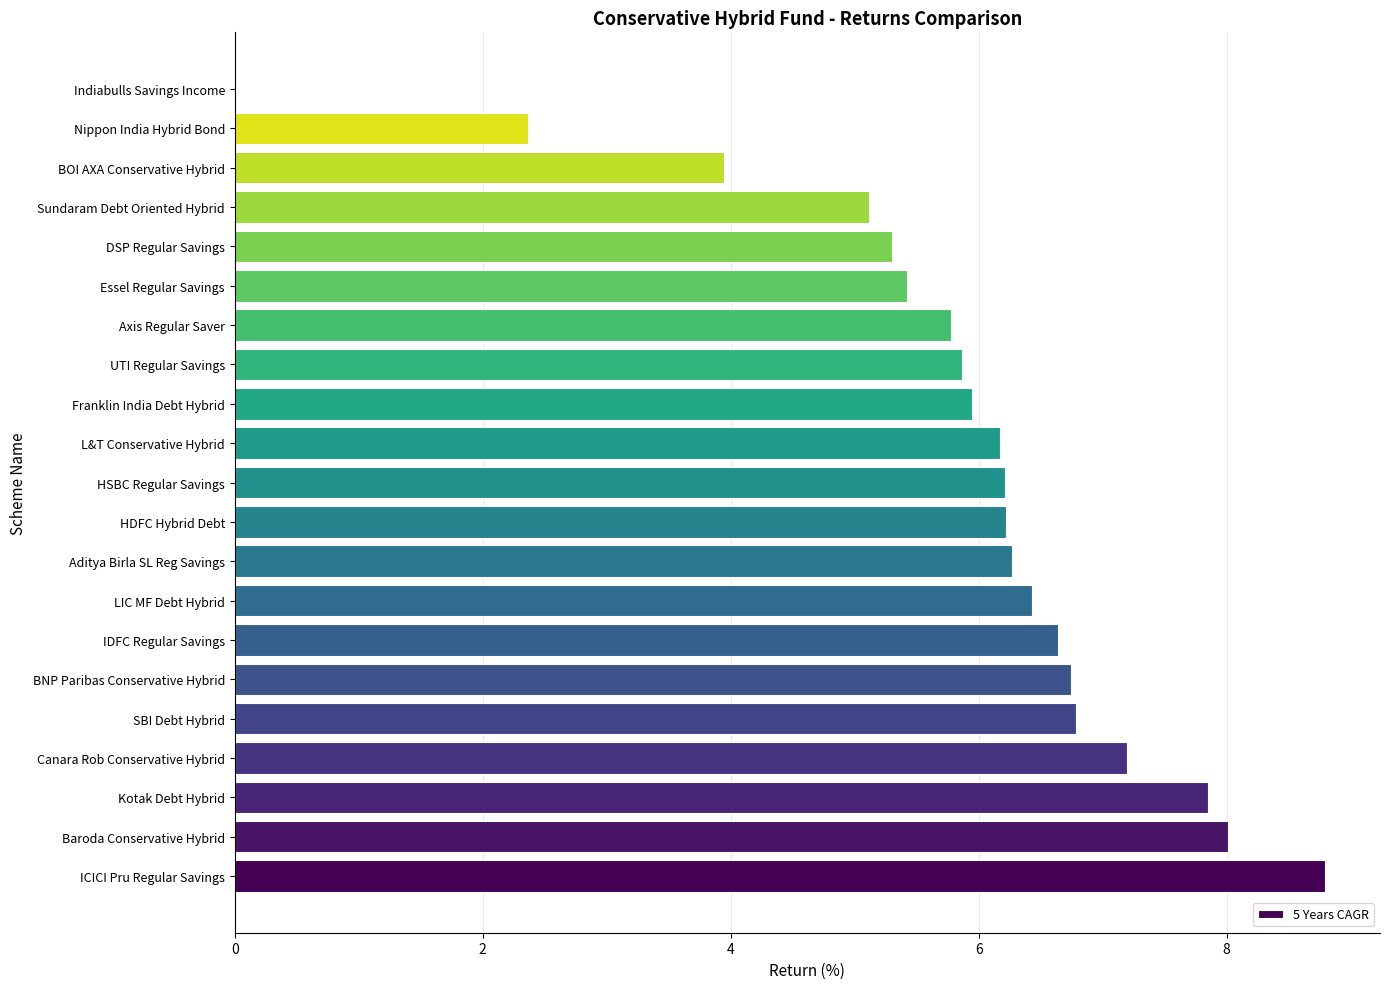

Between Essel Regular Savings and BNP Paribas Conservative Hybrid, which is larger?

BNP Paribas Conservative Hybrid